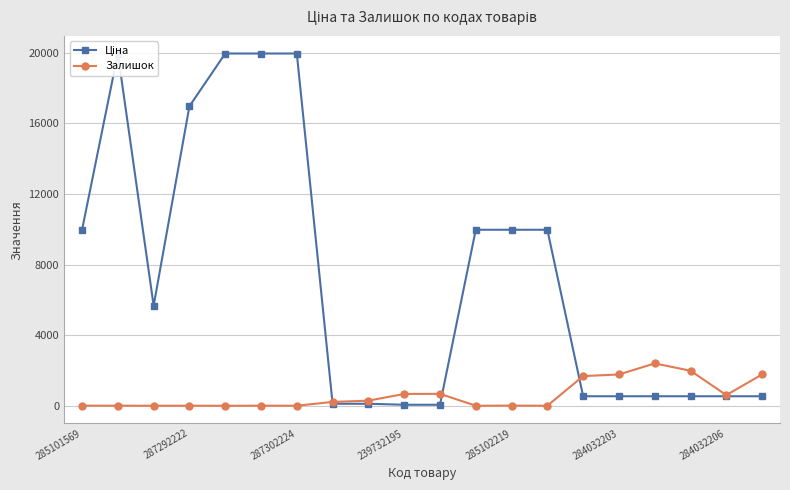

Is it true that Залишок equals 605 at 284032206?

True